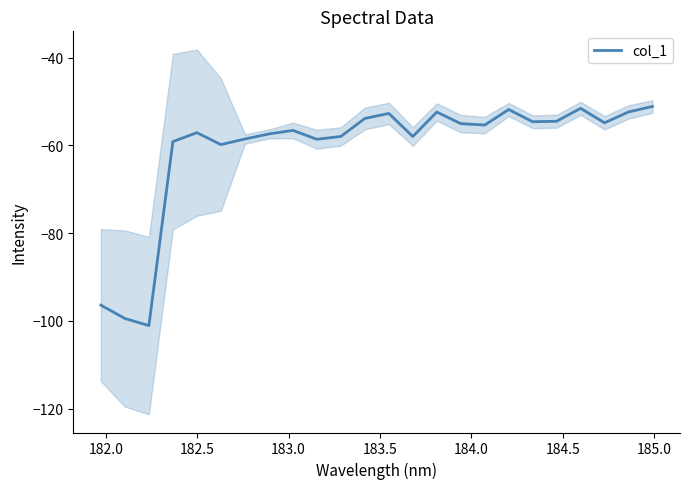

Count the number of categories in the chart.

24